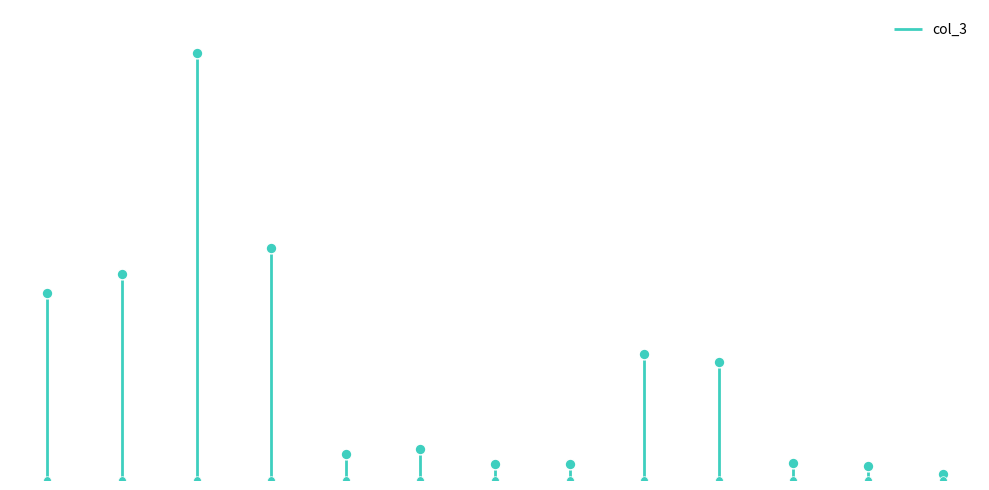

Which has a higher value, 07:00 or 17:00?

07:00